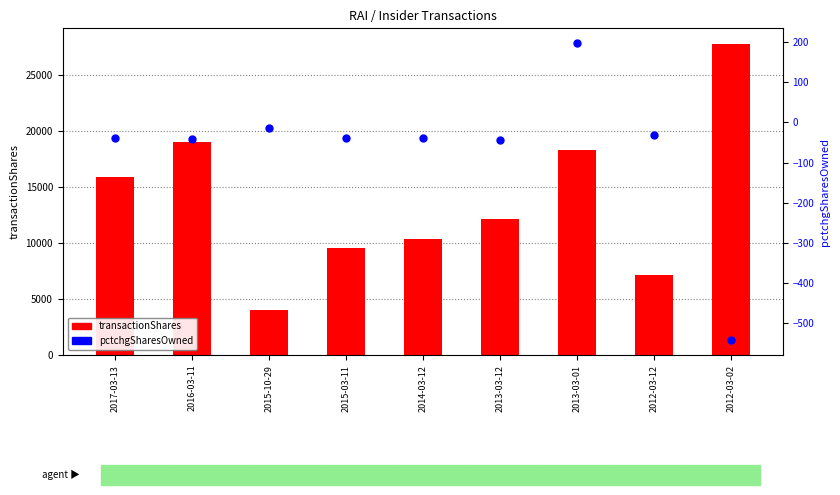

What are all the series names shown in the legend?

transactionShares, pctchgSharesOwned